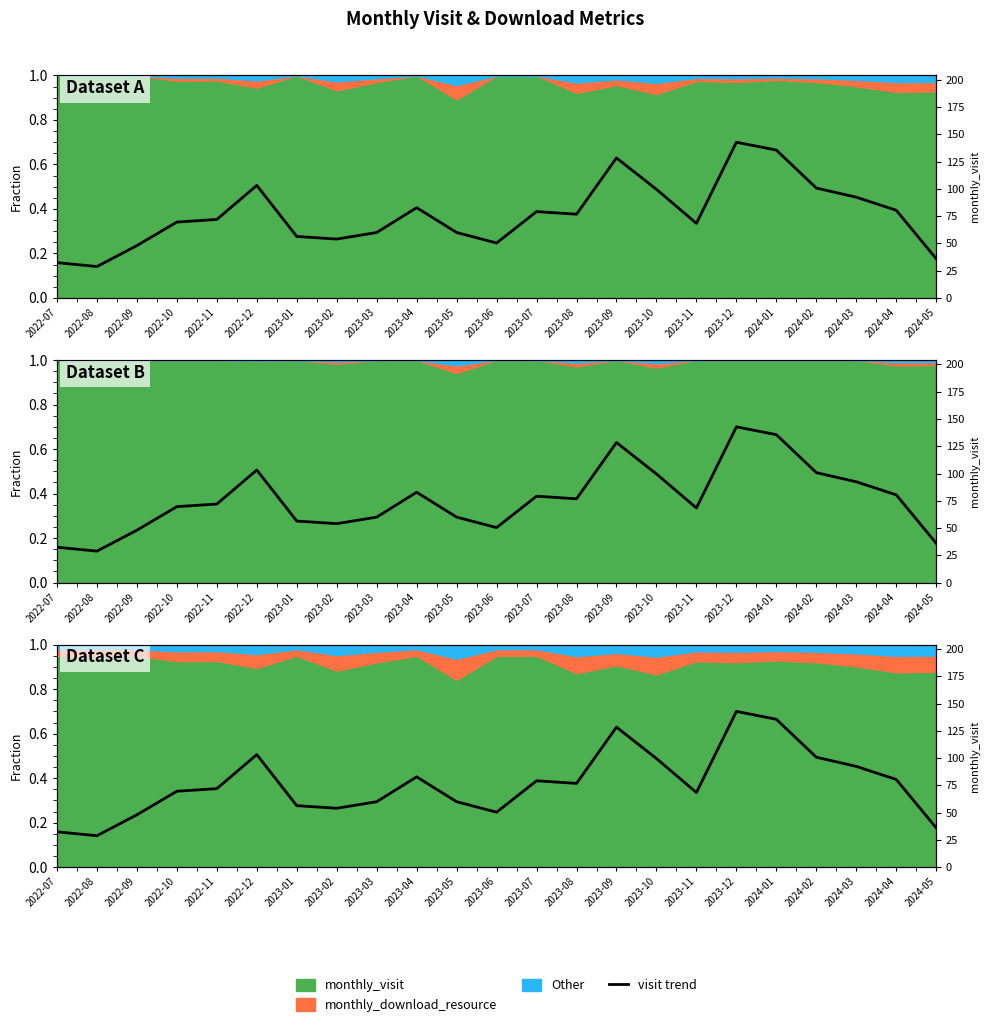

What is the label of the 20th point from the right?

2022-10